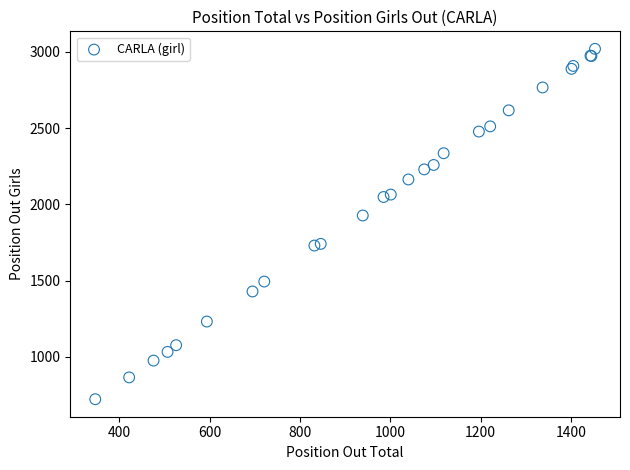

What Y value in the scatter plot is closest to 1871?

1927